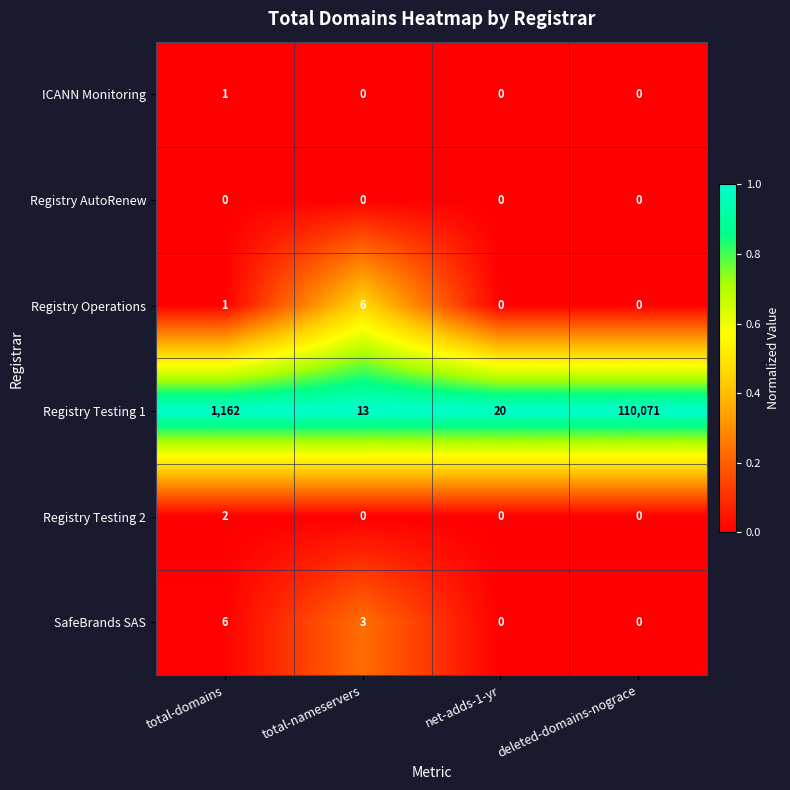

At how many categories does at least one series exceed 0?

4